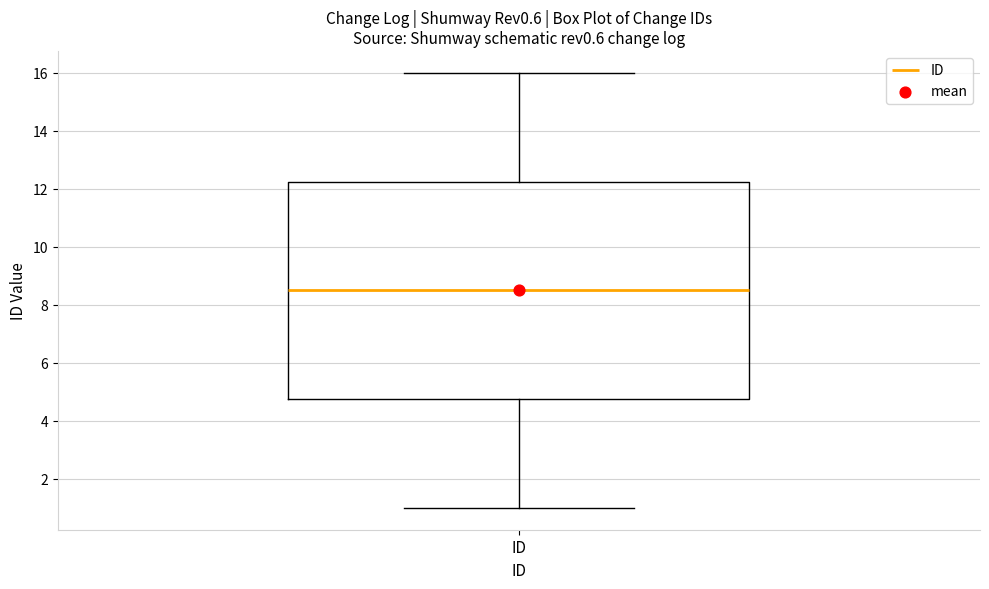

Transcribe this box plot: give where the median line is, the range the box spans, and where the two whiskers end, as read against the y-axis. The values are not printed on the chart, so give them approximately, as read against the axis.

median 8.6, box 4.8 to 12.2, whiskers 1.0 to 16.0